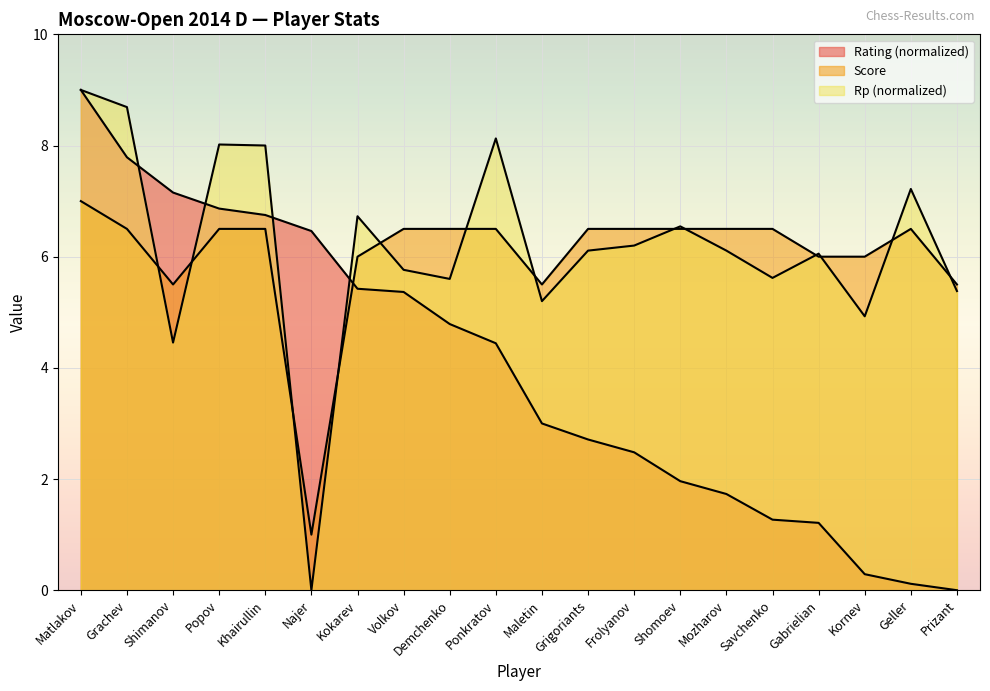

Rank the categories by Score value from highest to lowest.

Matlakov, Grachev, Popov, Khairullin, Volkov, Demchenko, Ponkratov, Grigoriants, Frolyanov, Shomoev, Mozharov, Savchenko, Geller, Kokarev, Gabrielian, Kornev, Shimanov, Maletin, Prizant, Najer